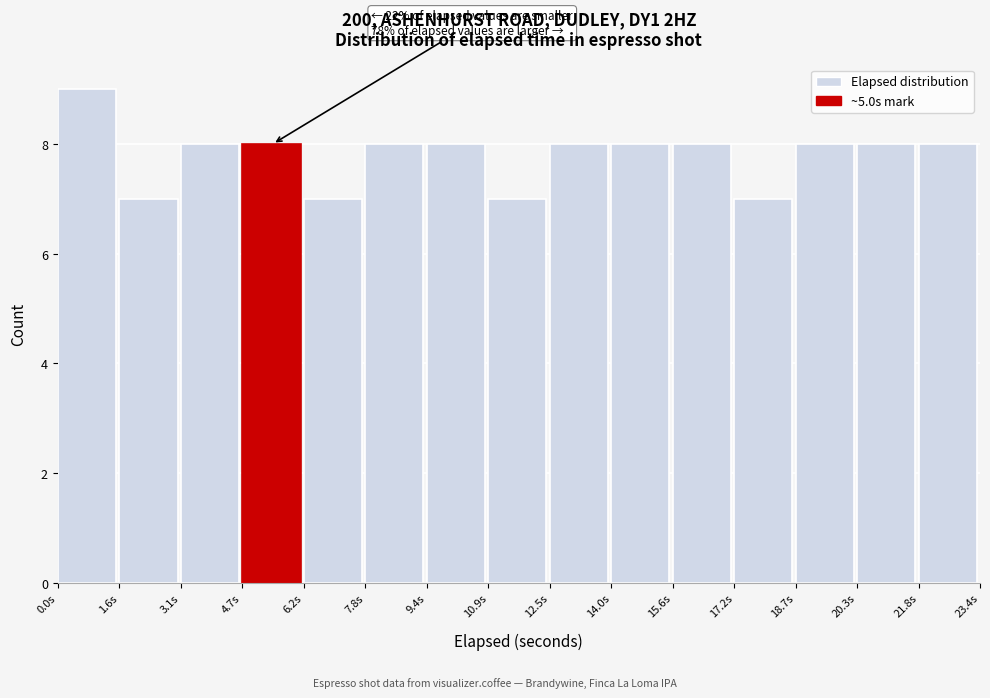

Which range on the x-axis has the tallest bar?

0.0 to 1.6